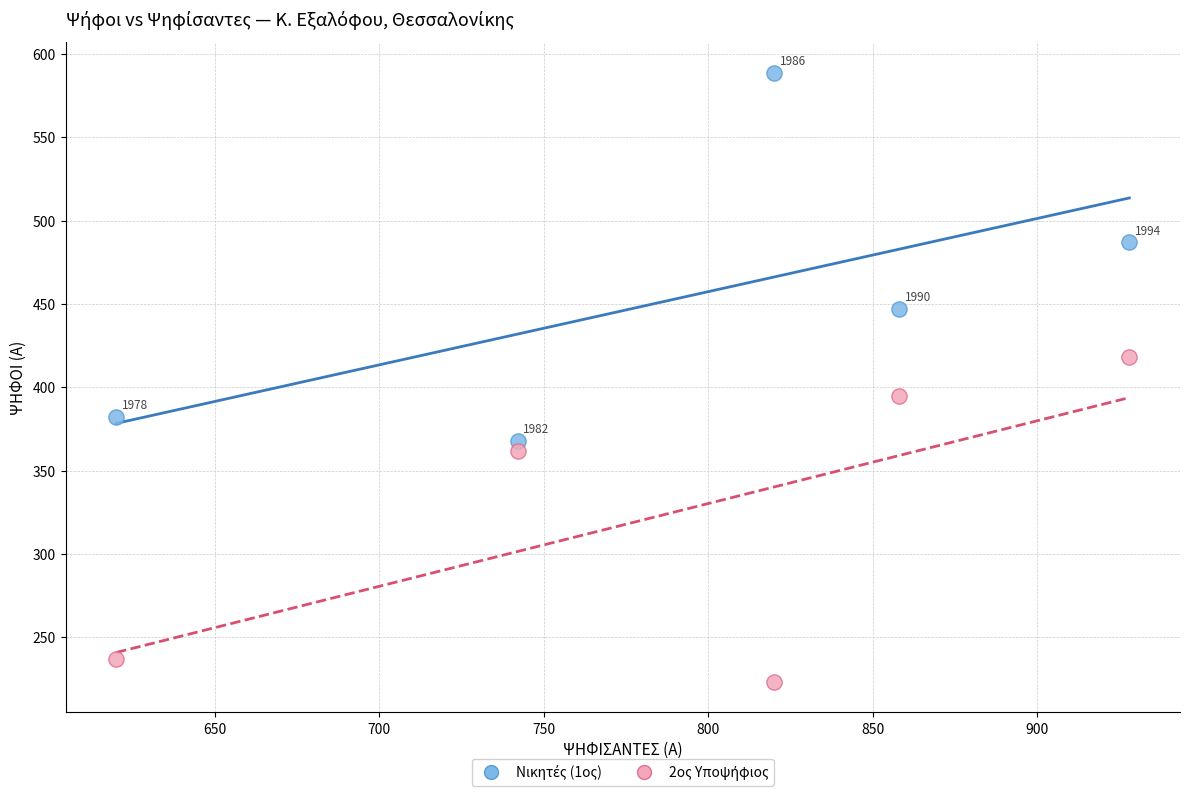

Across all series, what Y value is closest to 406?

395